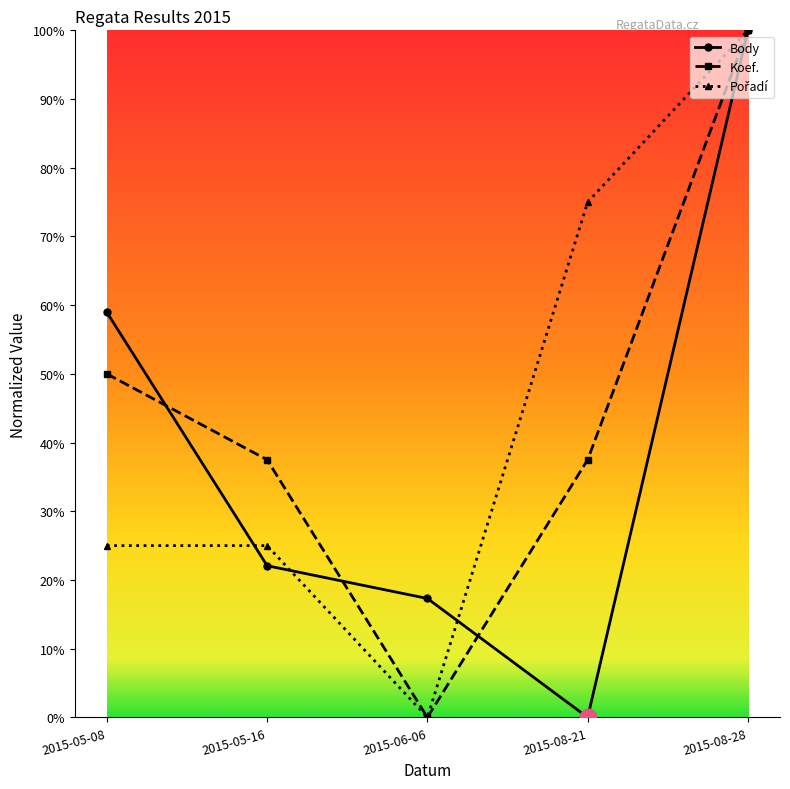

At which category does the chart reach its peak across all series?

2015-08-28